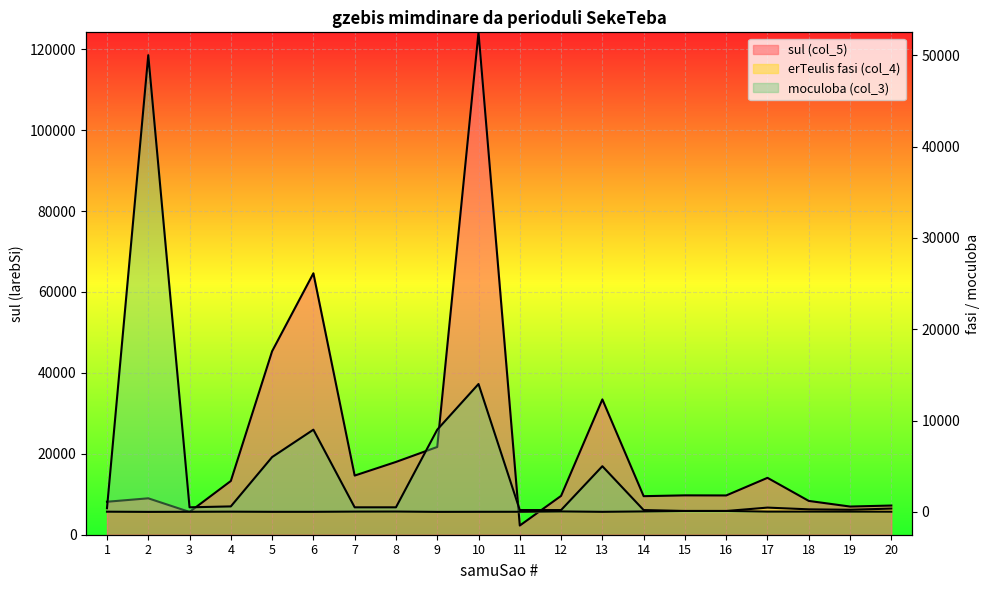

At which label is sul (col_5) closest to 63224?

6